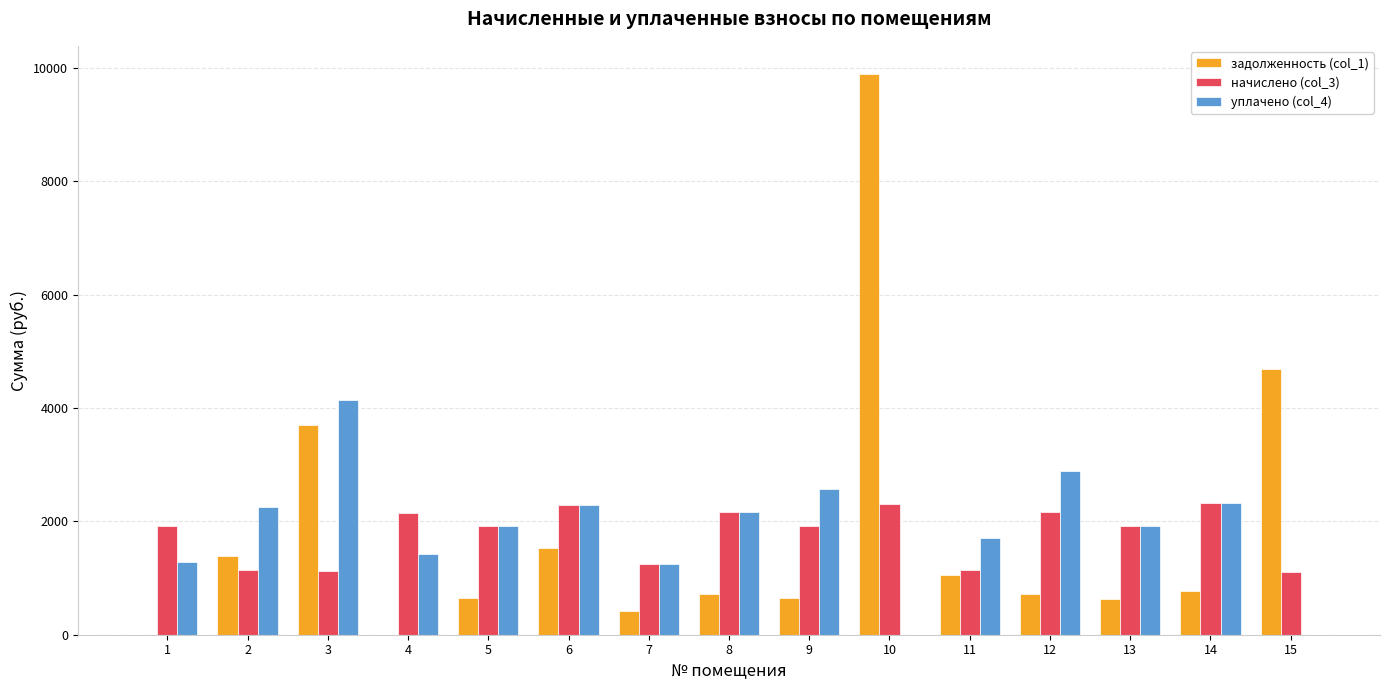

The value of начислено (col_3) at 6 is 3490.2. True or false?

False